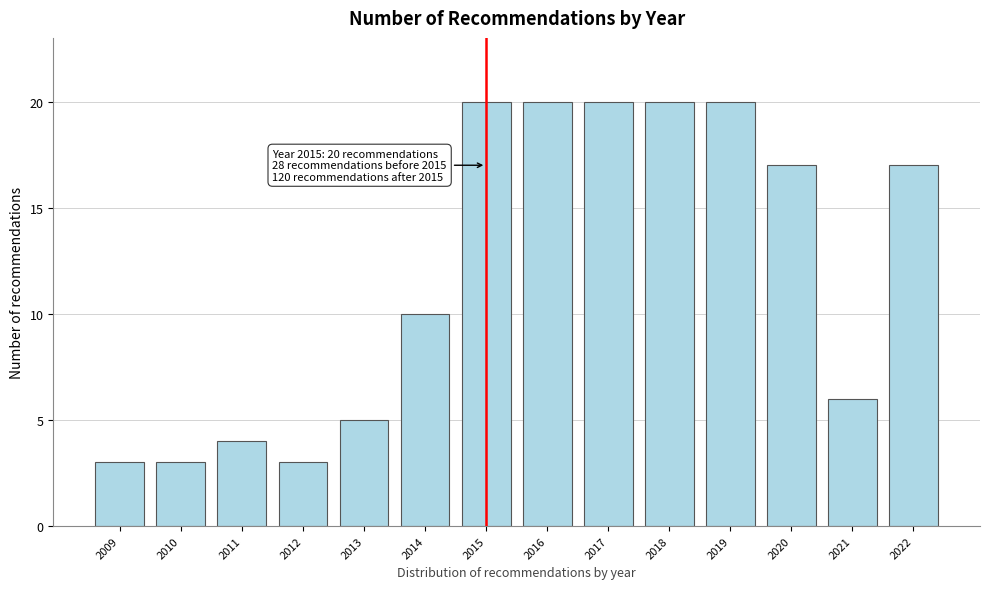

Reading left to right, what are all the values shown in this chart?

2009=3	2010=3	2011=4	2012=3	2013=5	2014=10	2015=20	2016=20	2017=20	2018=20	2019=20	2020=17	2021=6	2022=17